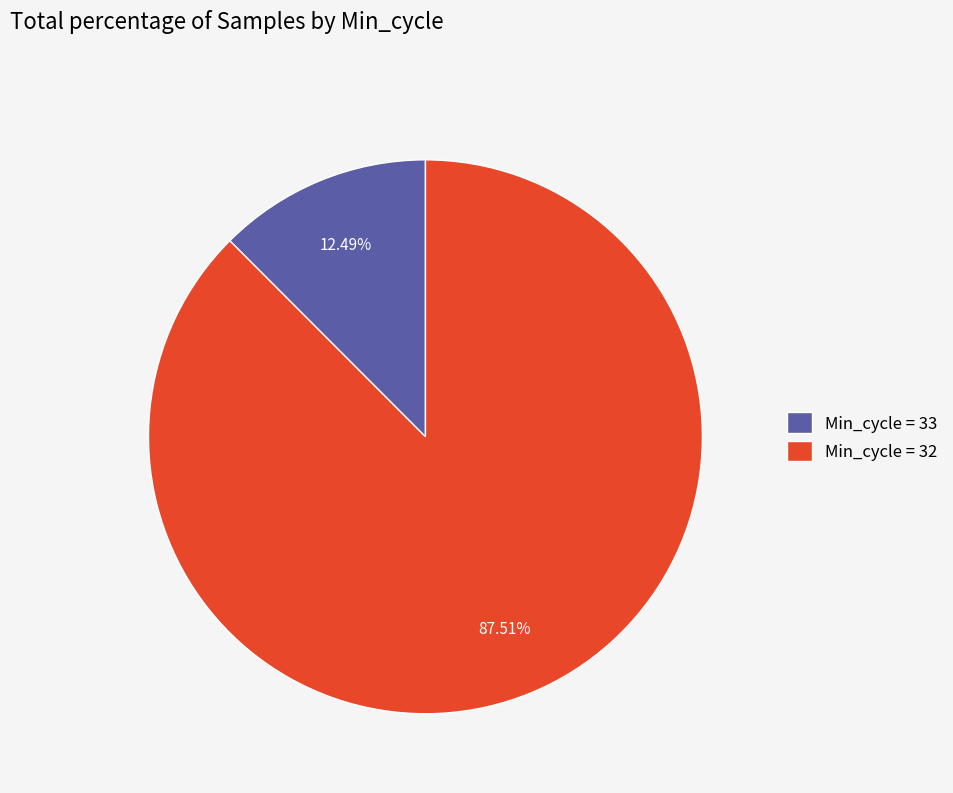

Is there any slice that represents more than half of the pie?

Yes